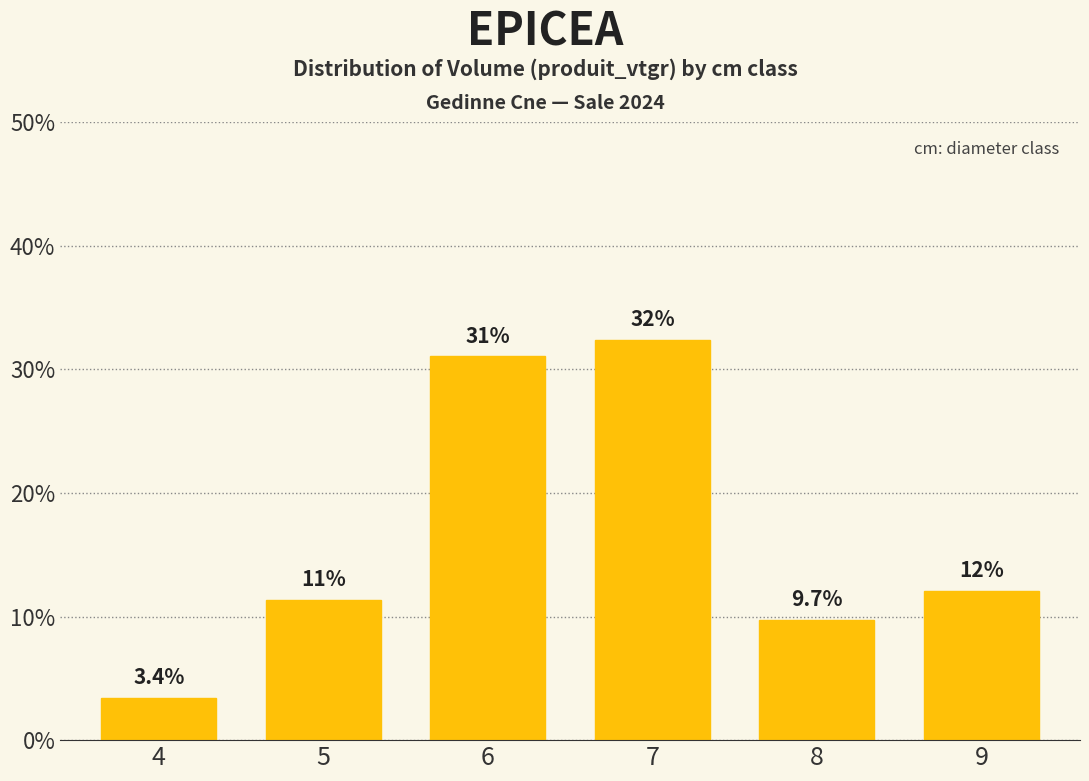

Where is the data nearest to the value 17?

9